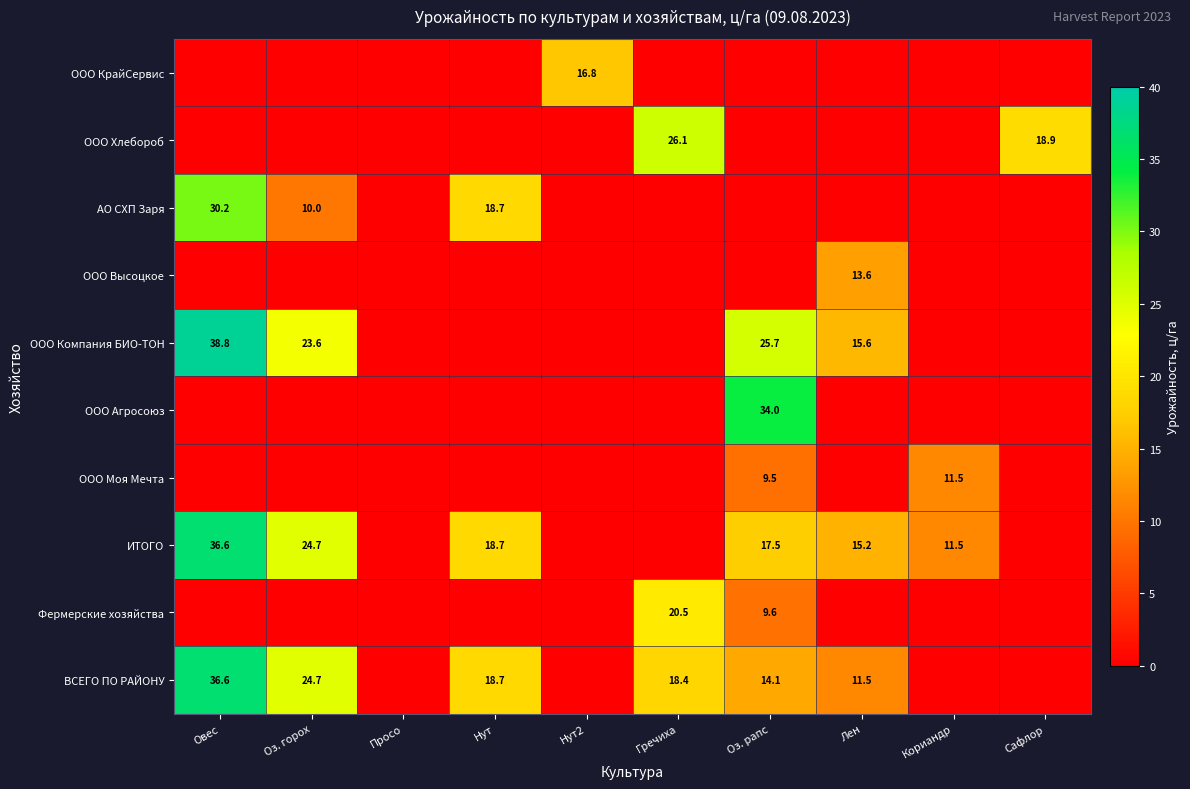

True or false: ИТОГО has a value of 36.6 at Овес.

True